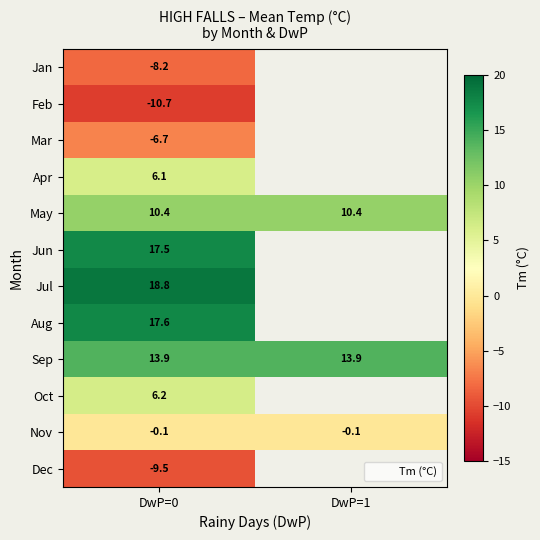

Is it true that Aug equals 17.6 at DwP=0?

True